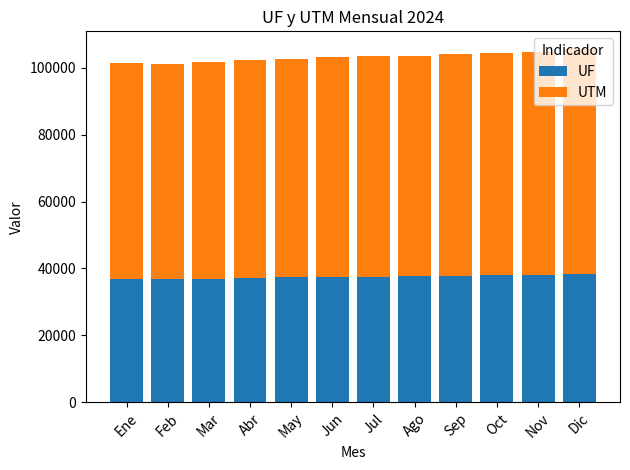

Is it true that UF equals 36805.7 at Ene?

True